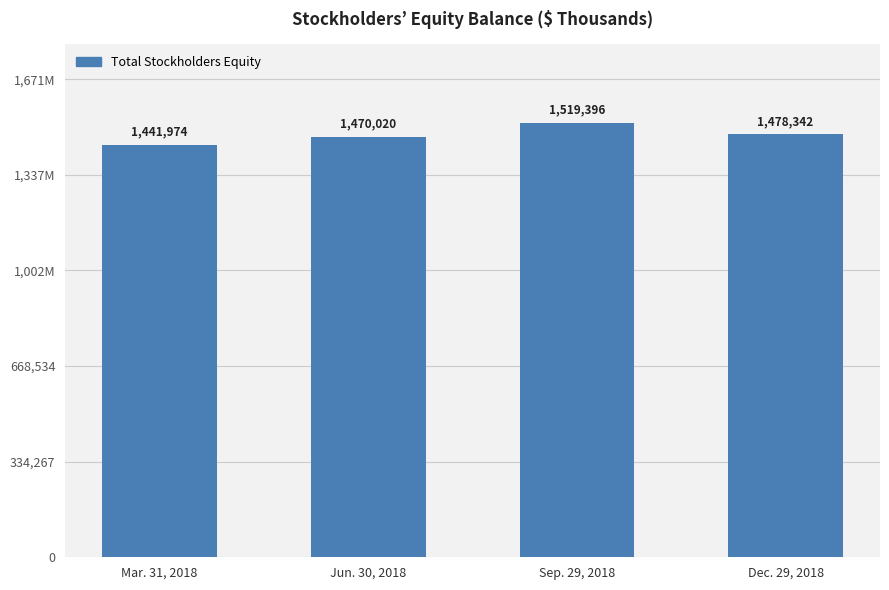

True or false: the data shows 1519396 at Sep. 29, 2018.

True